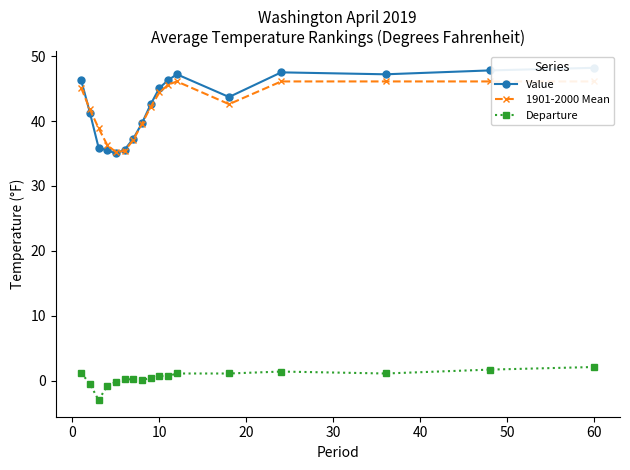

True or false: Departure and Value cross at least once.

False